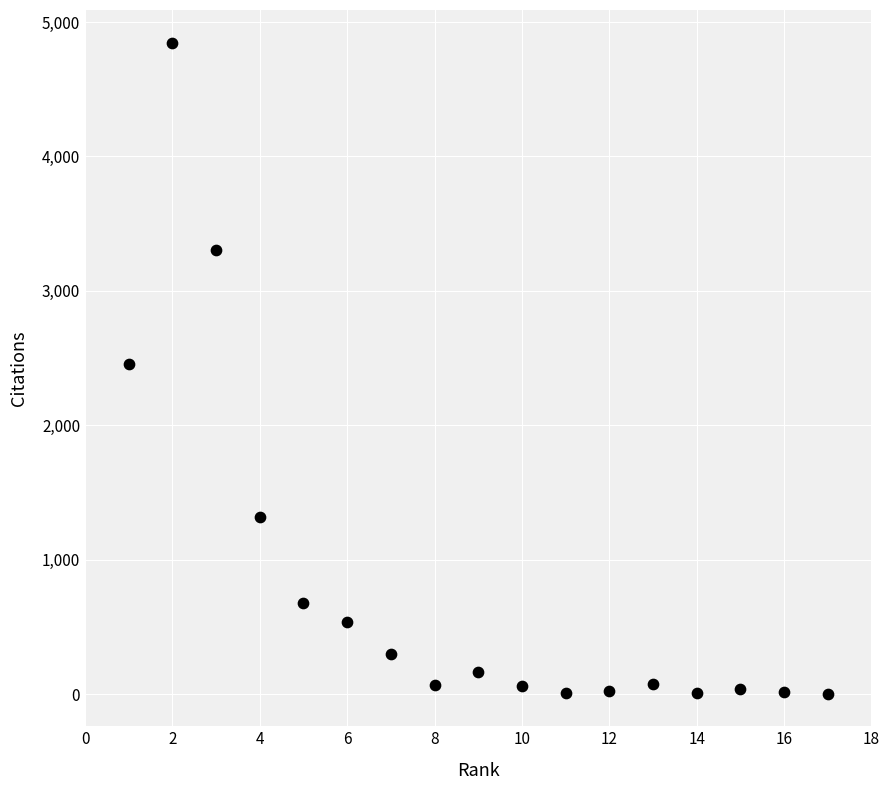

What is the range of X values (max minus min)?

16